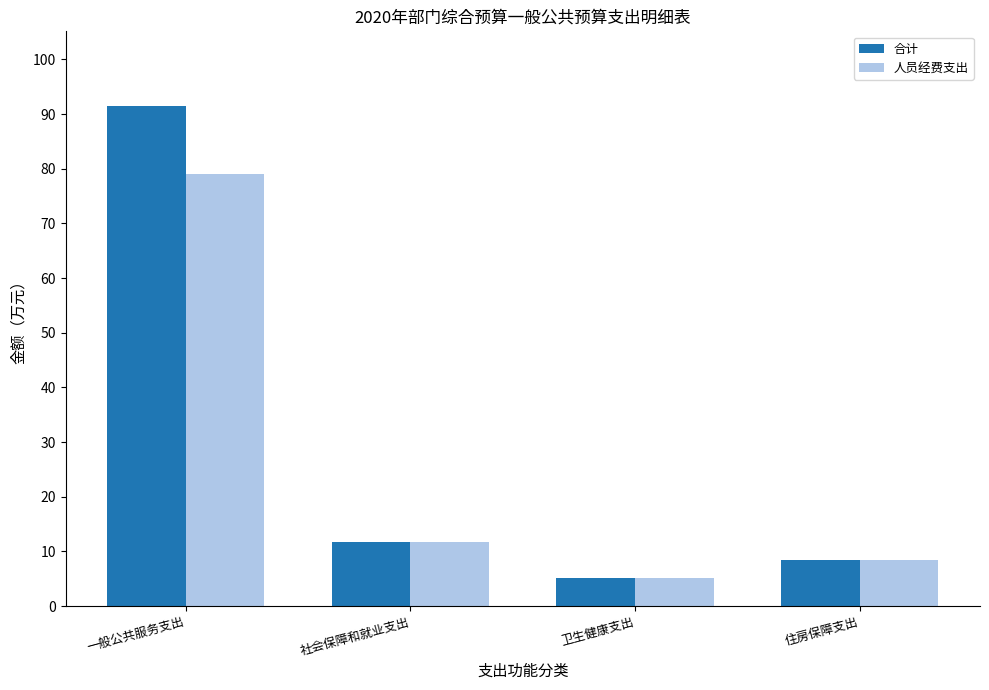

Which series has the largest range (max minus min)?

合计